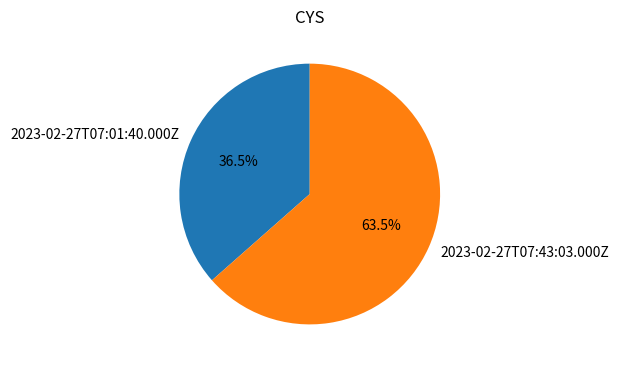

How many slices are in this pie chart?

2